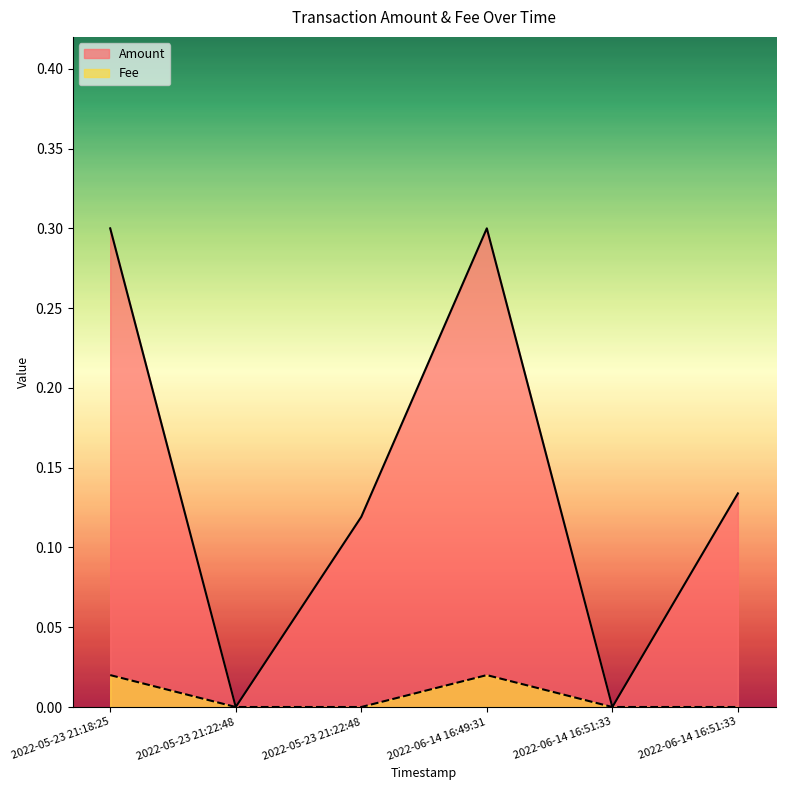

What is the approximate value of Amount at 2022-06-14 16:51:33?

0.1